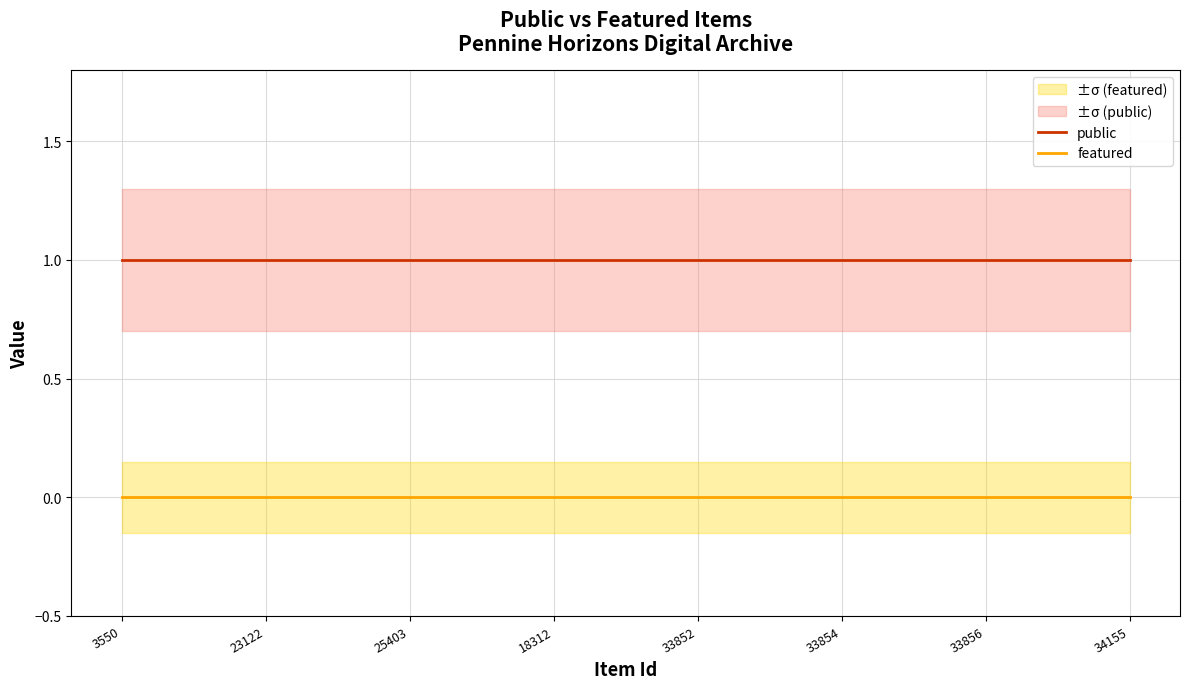

At which label does featured reach its peak?

3550